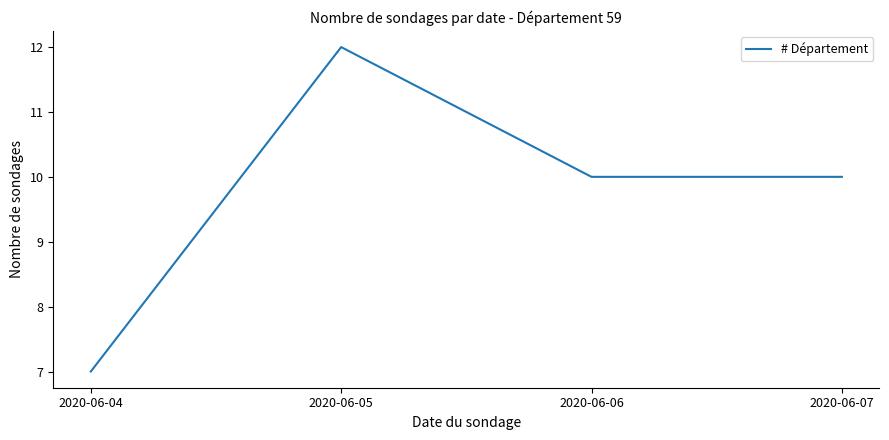

Read the value at 2020-06-04.

7